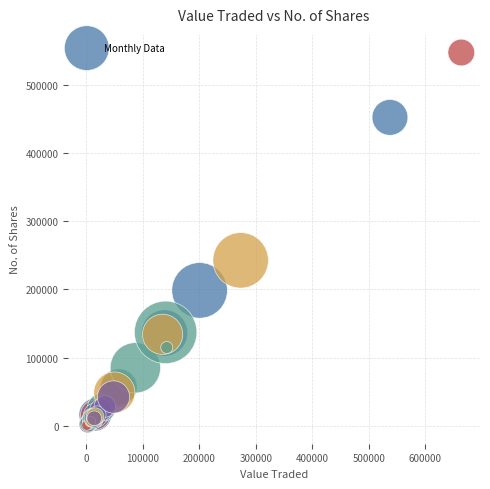

What Y value in the scatter plot is closest to 274244?

242682